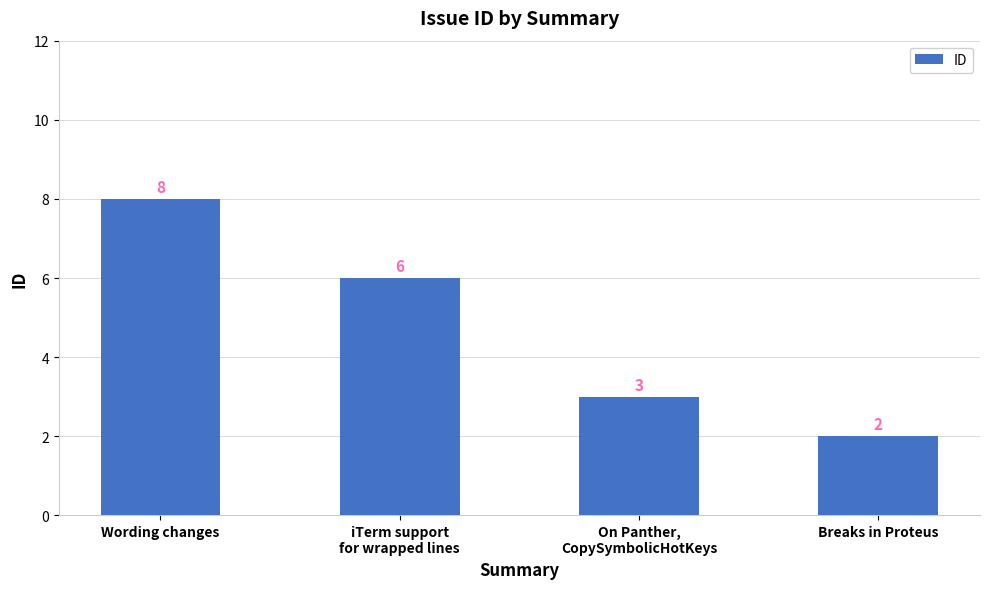

Does the chart contain any negative values?

No